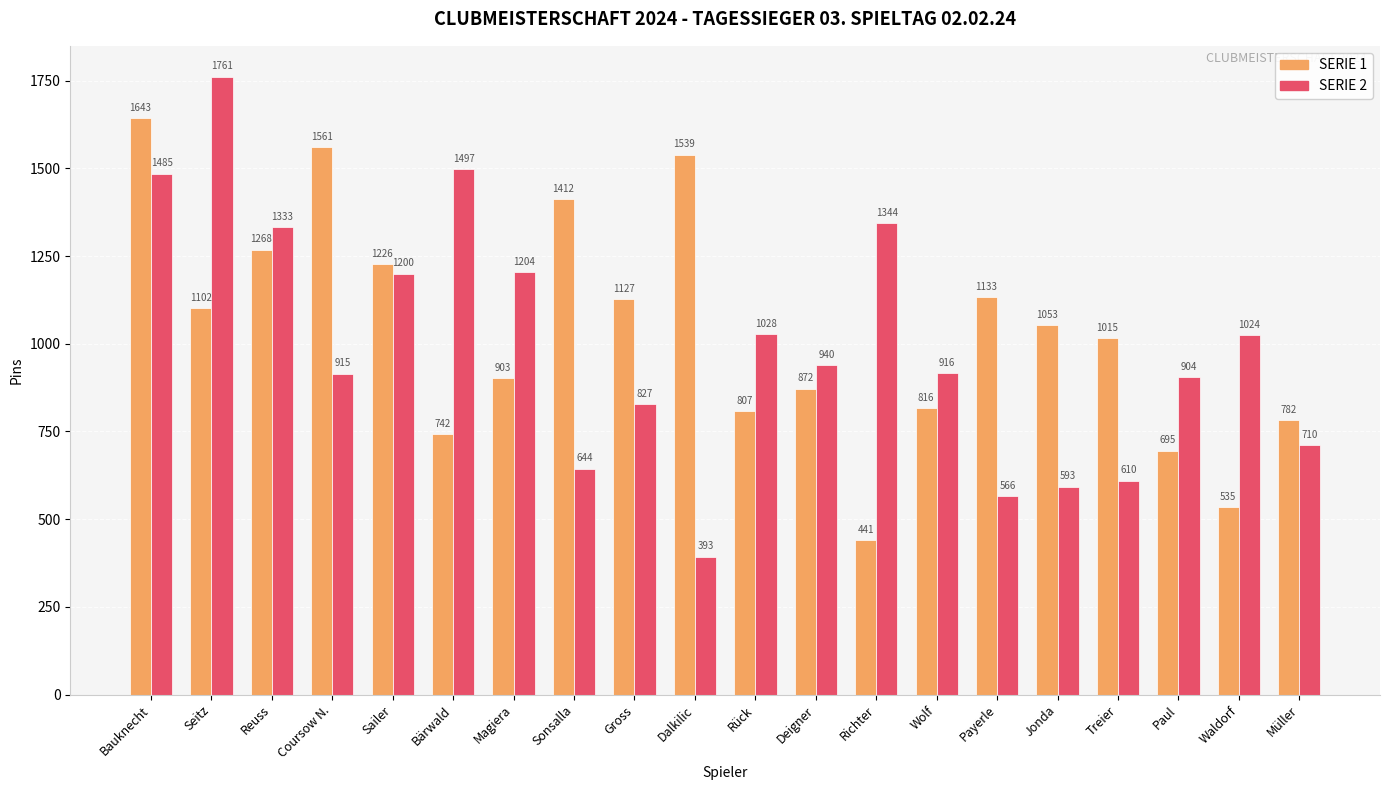

What is the difference between the highest and lowest values at Coursow N.?

646